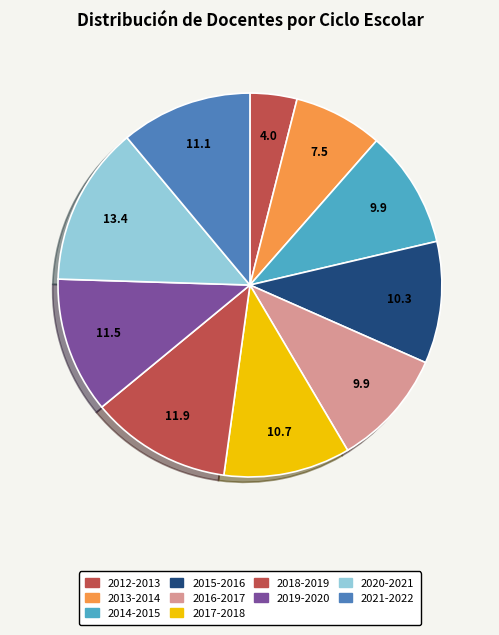

What is the smallest slice in the pie chart?

2012-2013